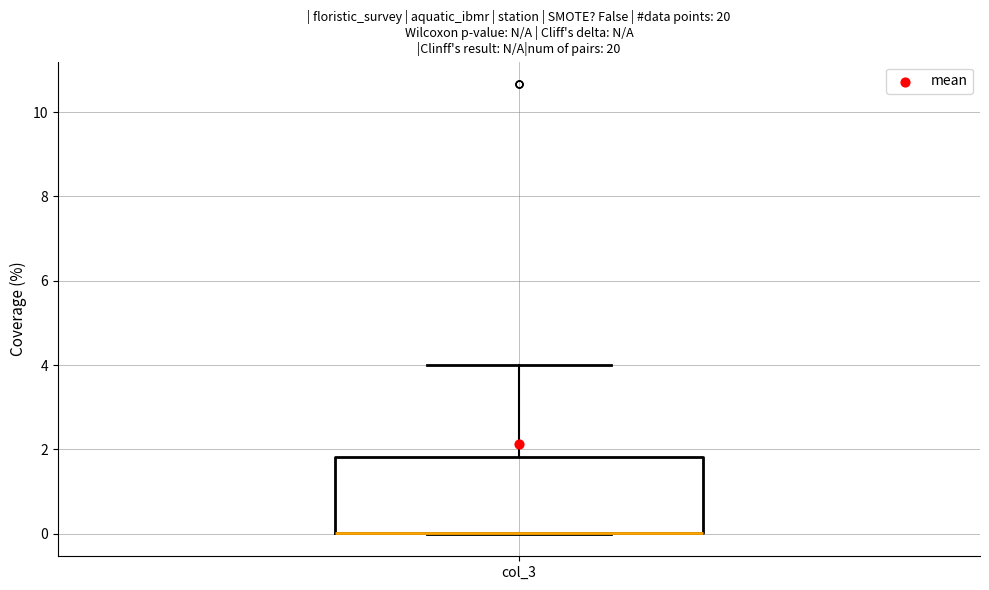

Transcribe this box plot: give where the median line is, the range the box spans, and where the two whiskers end, as read against the y-axis. The values are not printed on the chart, so give them approximately, as read against the axis.

median 0.0 (drawn on the box's lower edge), box 0.0 to 1.8, whiskers 0.0 to 4.0